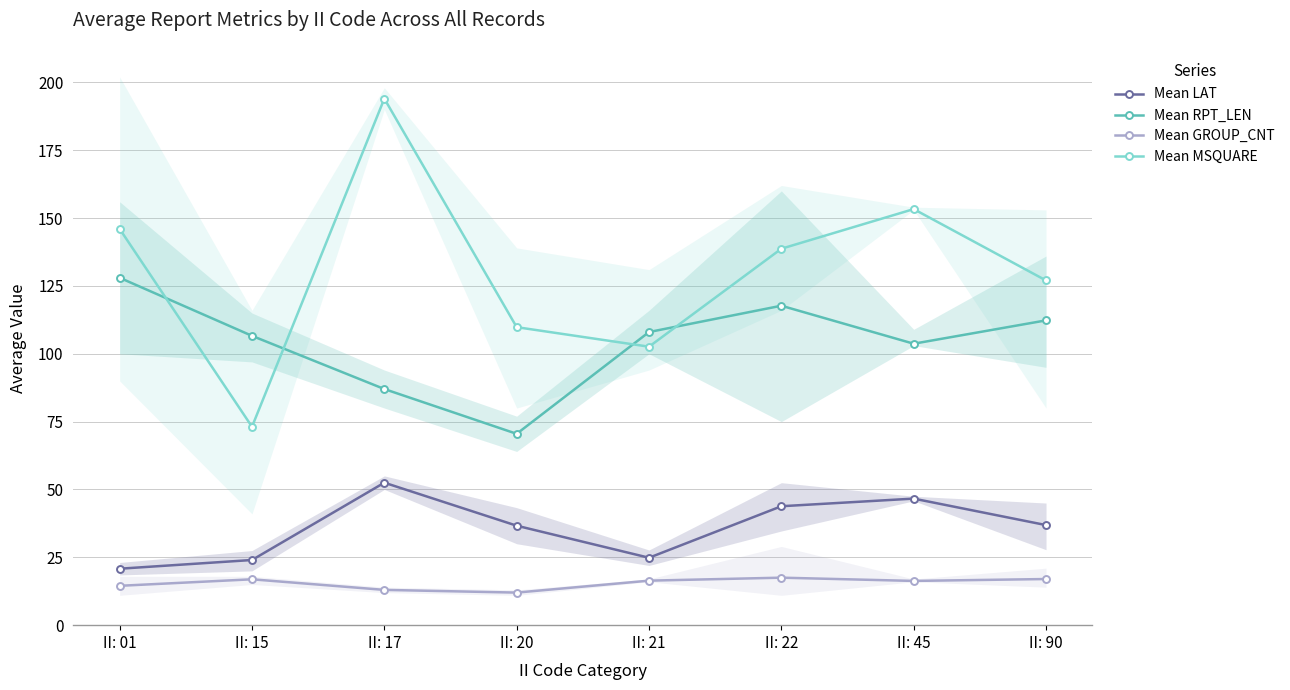

At which label is Mean MSQUARE closest to 133?

II: 22